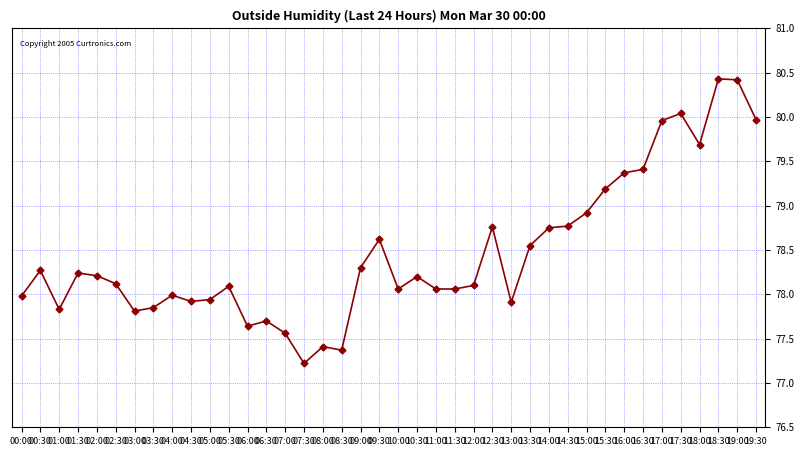

What value does the data have at 05:30?

78.1